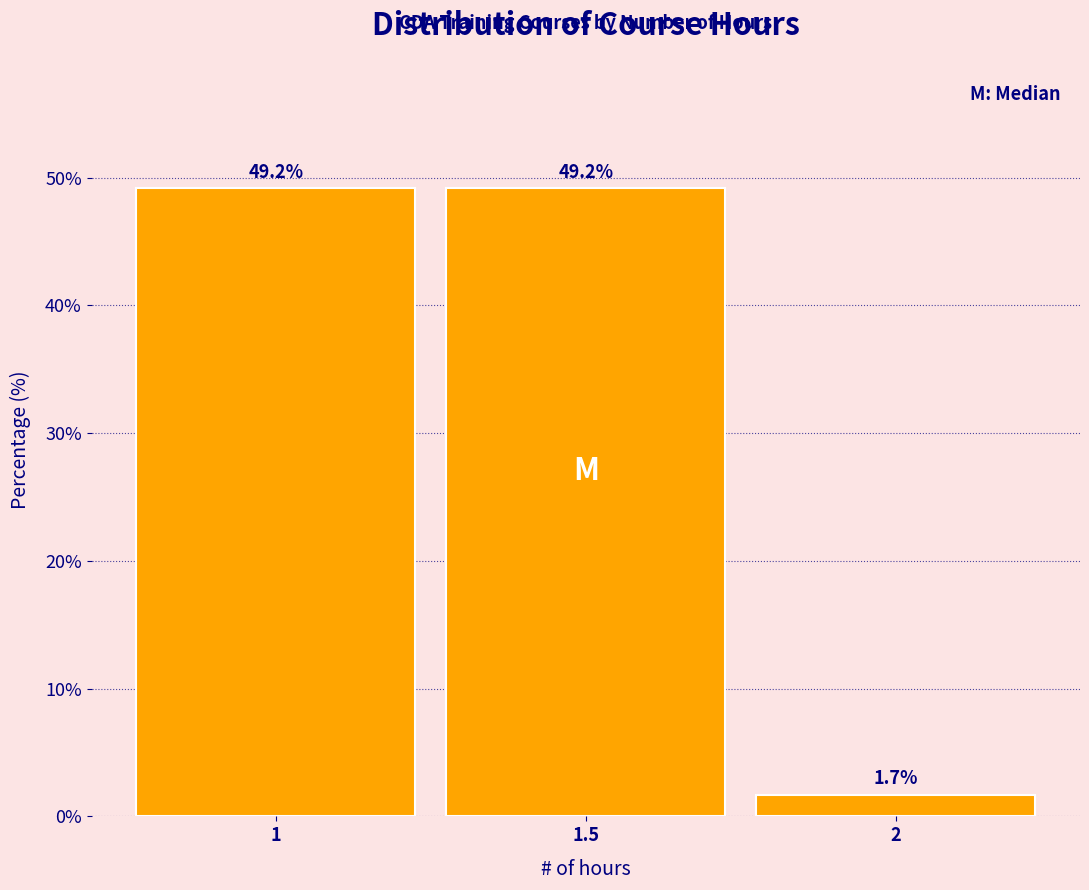

Reading right to left, list all the values displayed in this chart.

1.7	49.2	49.2